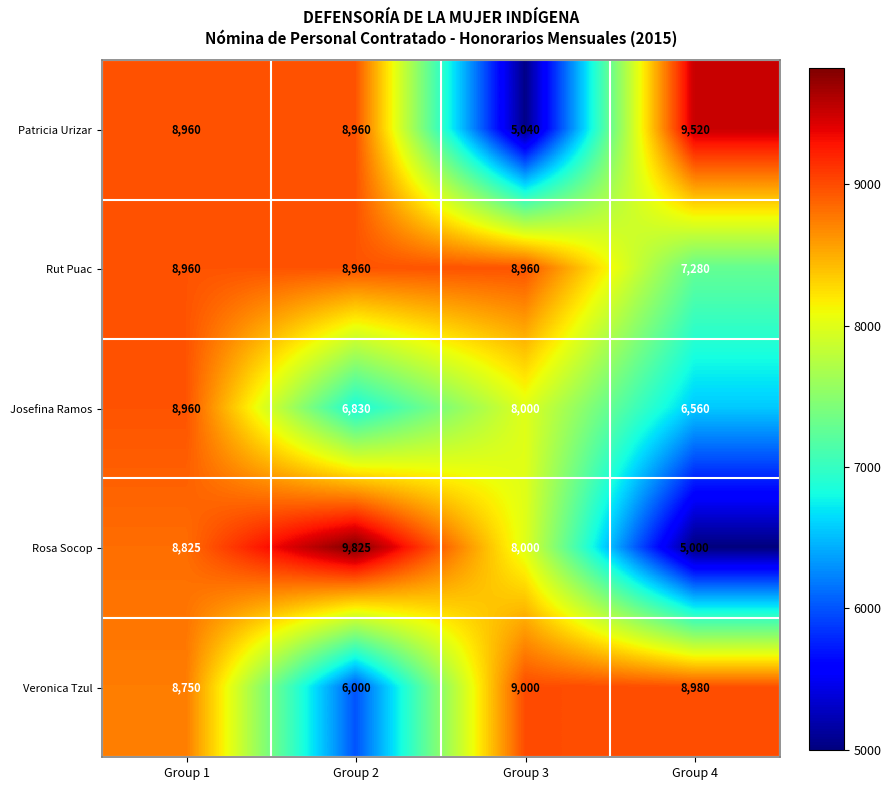

The value of Josefina Ramos at Group 1 is 8960. True or false?

True